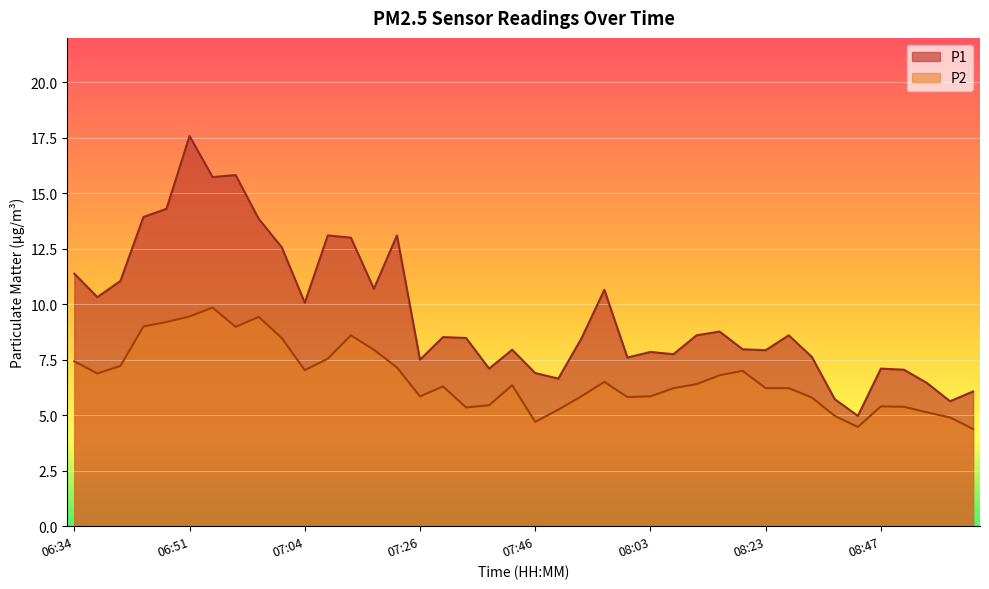

What is the sum of the P1 values at 08:28 and 06:59?

22.4